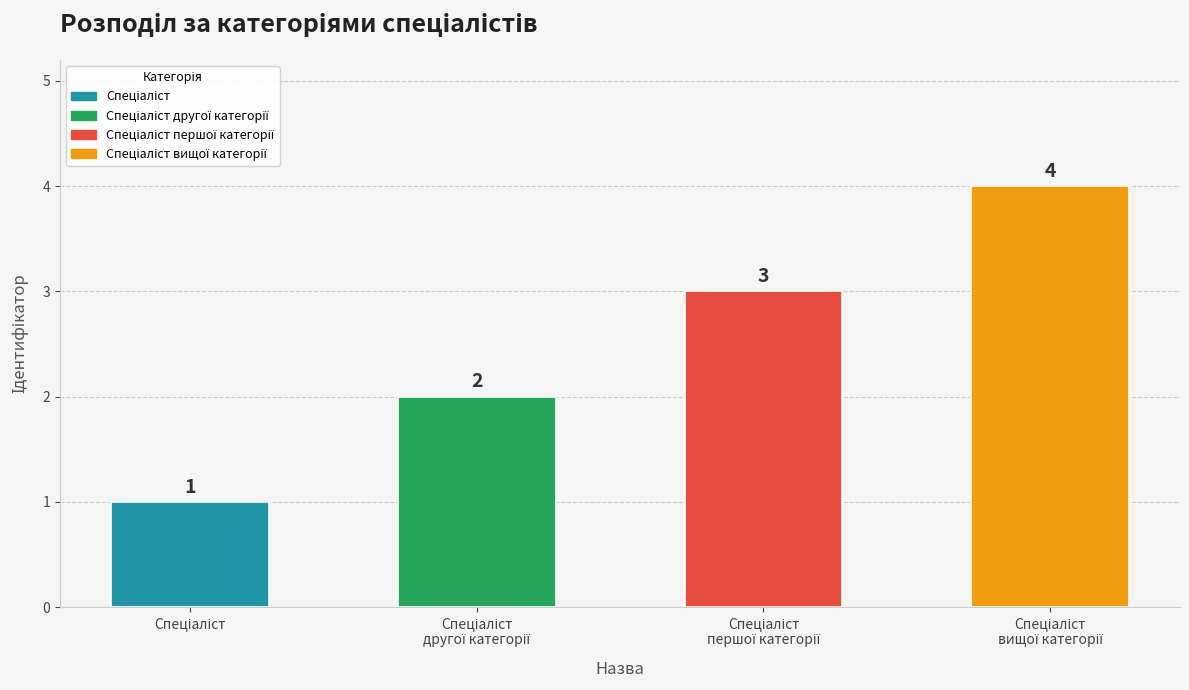

What is the value of the 3rd bar from the left?

3